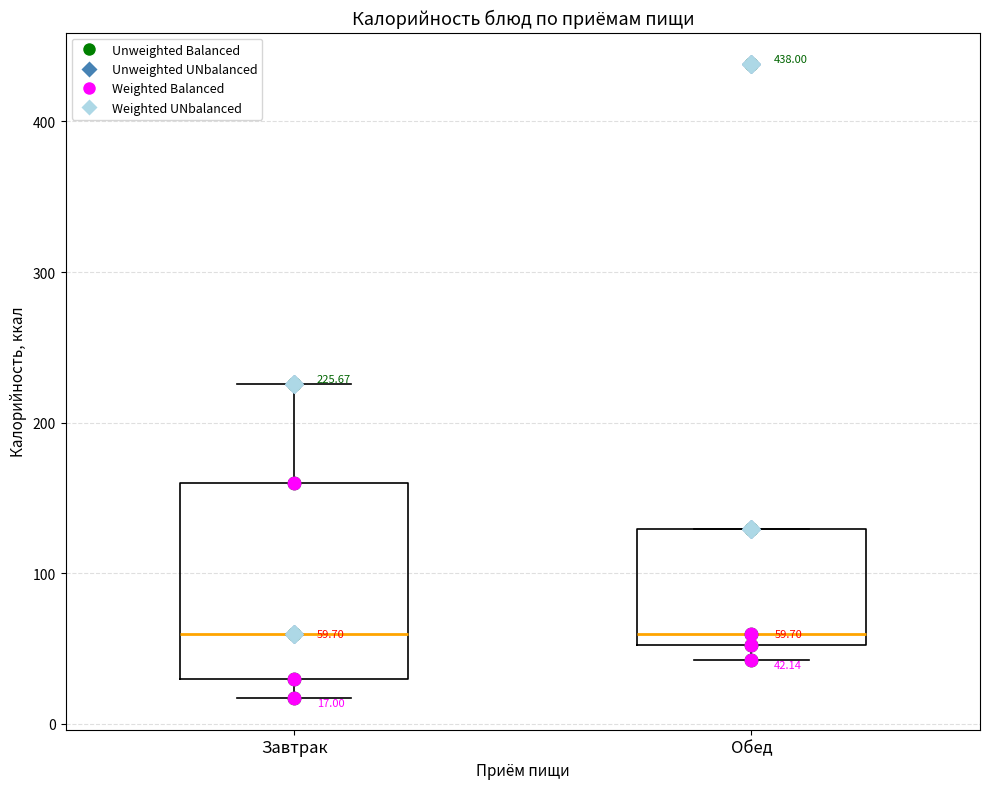

Comparing the boxes themselves (not the whiskers), which one is the tallest?

Завтрак